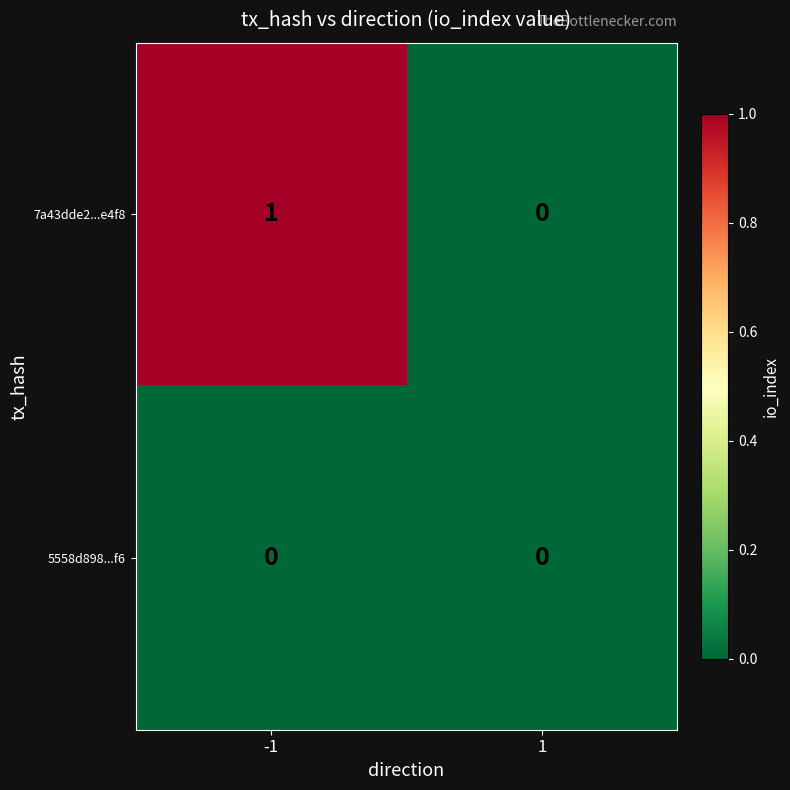

Is the value of 7a43dde2...e4f8 at -1 greater than the value of 5558d898...f6 at -1?

Yes